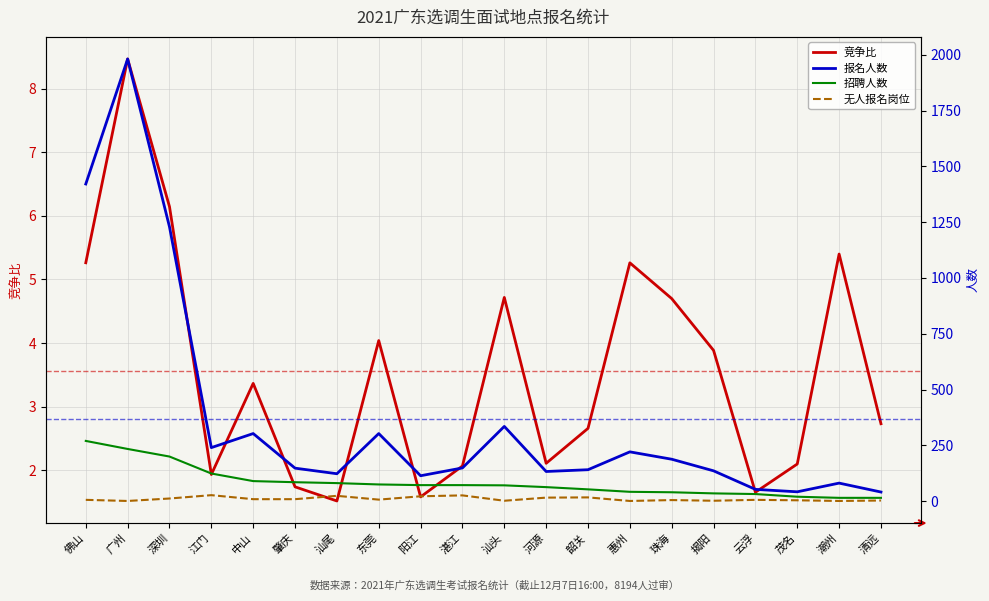

What is the label of the 3rd point from the right?

茂名